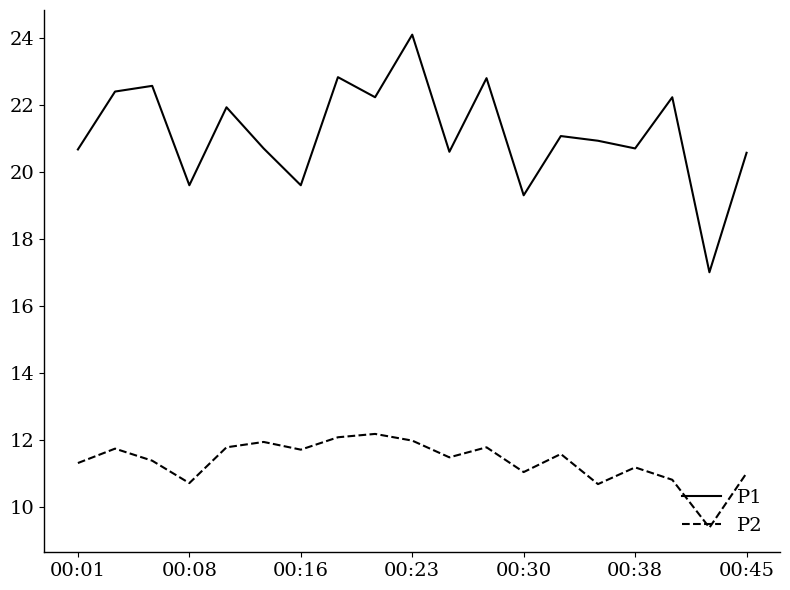

What is the difference between the maximum and second lowest values in the P2 series?

1.5